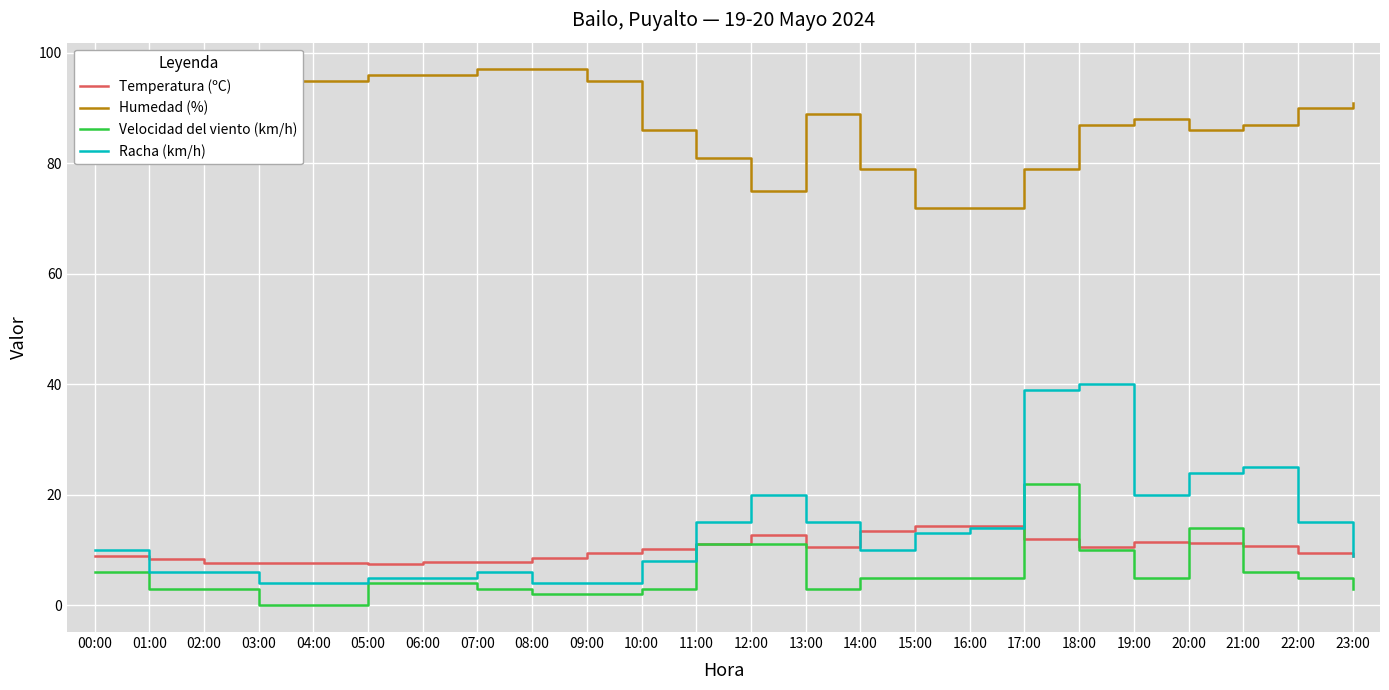

At which category is the sum across all series the highest?

17:00